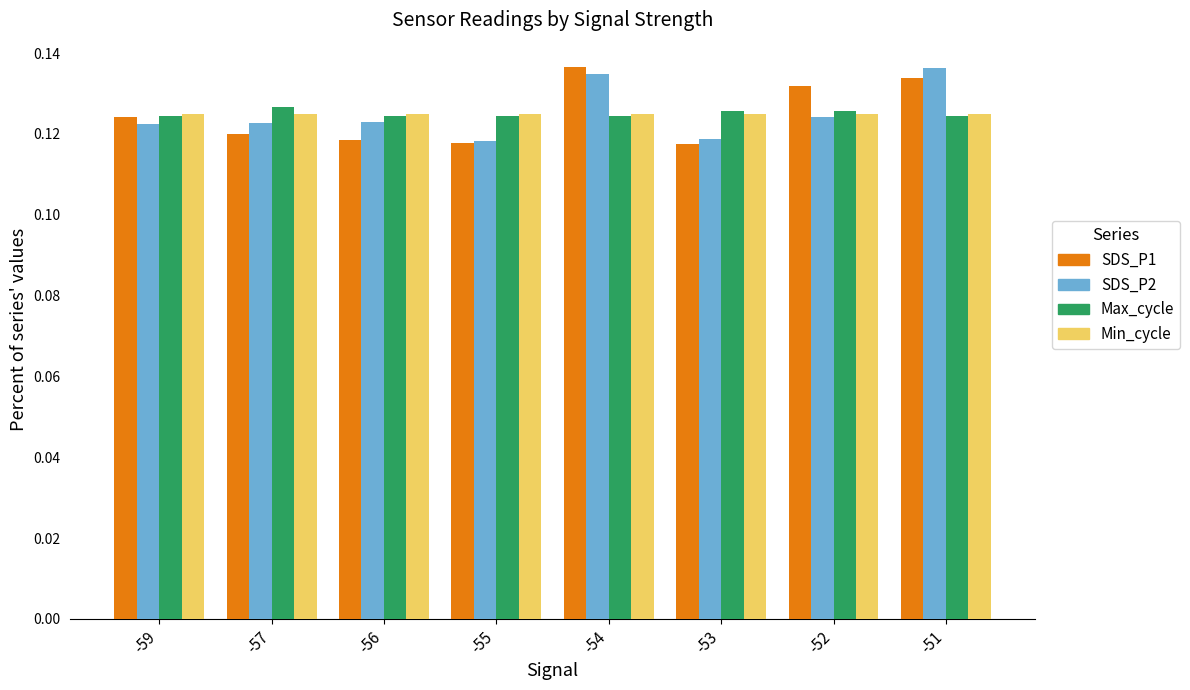

What is the sum of all SDS_P2 values?

1.0